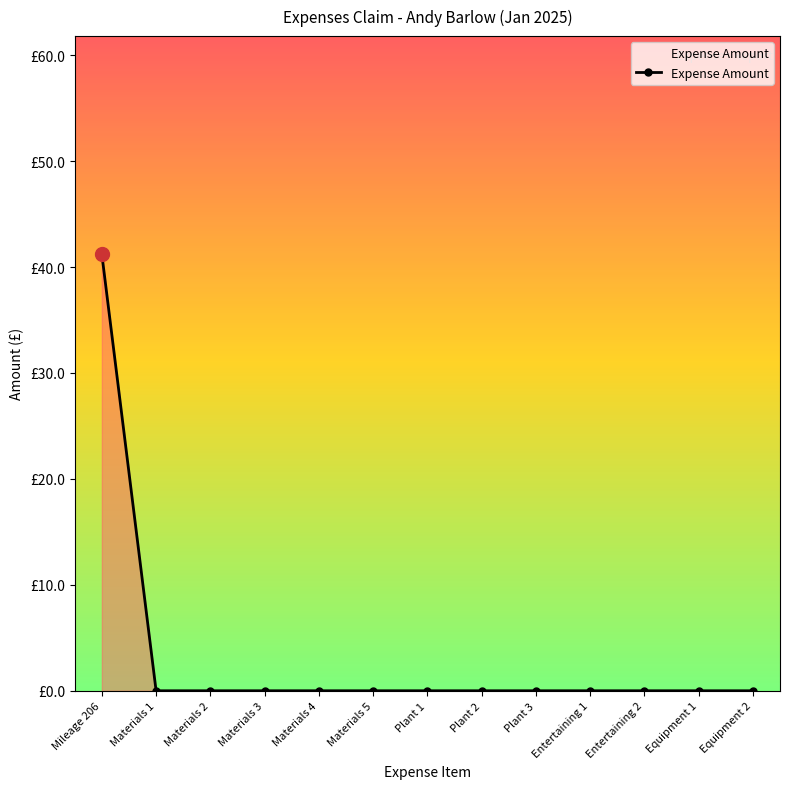

Rank the categories by value from lowest to highest.

Materials 1, Materials 2, Materials 3, Materials 4, Materials 5, Plant 1, Plant 2, Plant 3, Entertaining 1, Entertaining 2, Equipment 1, Equipment 2, Mileage 206